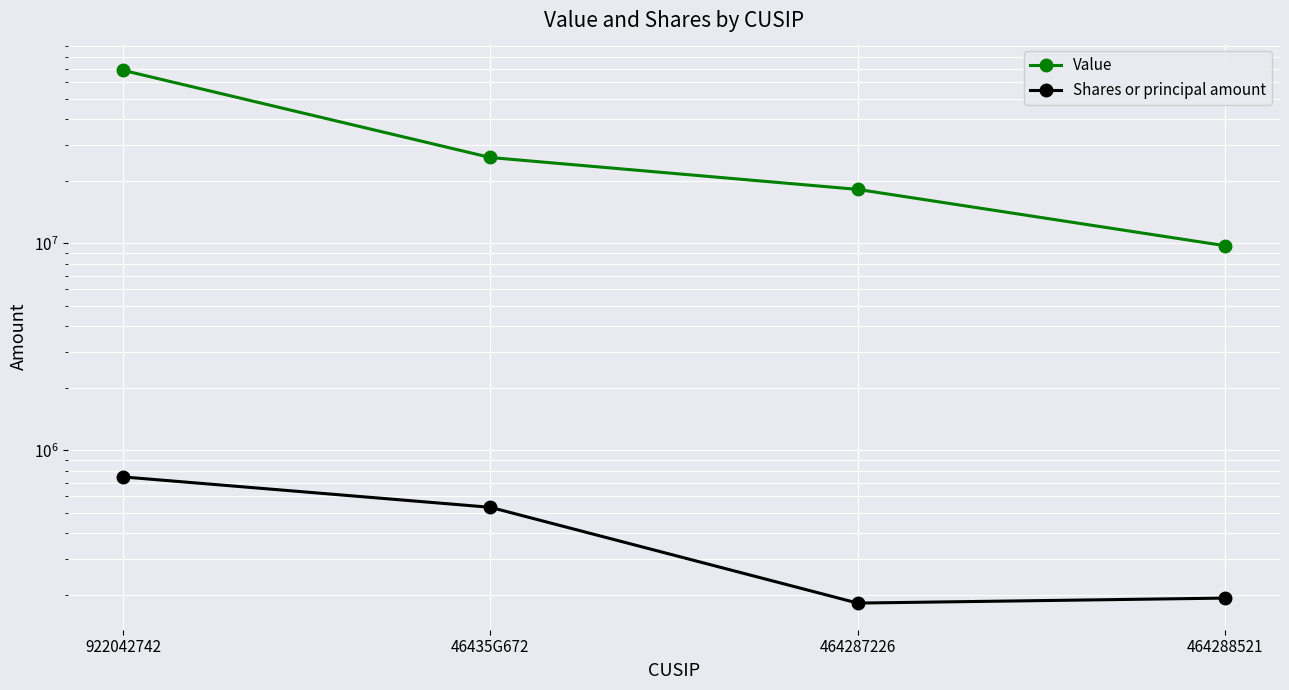

At which category is the sum across all series the highest?

922042742